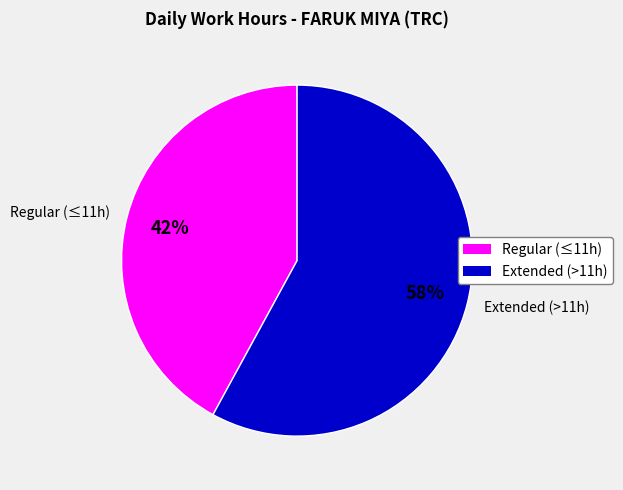

The 21-Wed slice represents 1% of the pie. True or false?

False